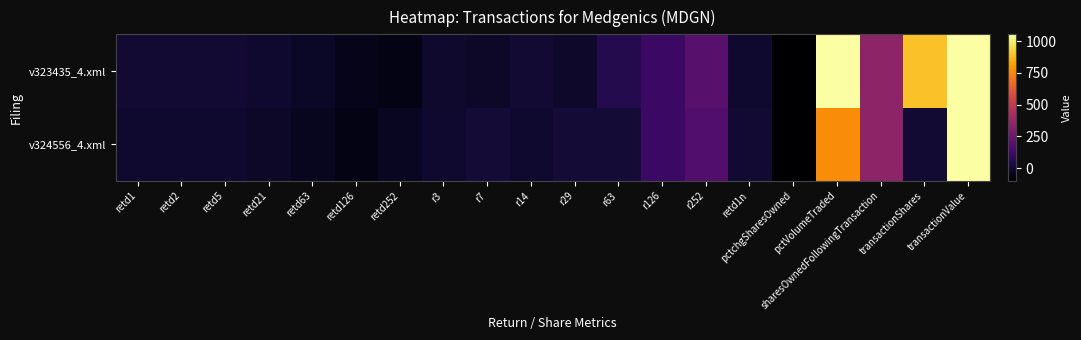

At how many categories does at least one series exceed 5337?

1